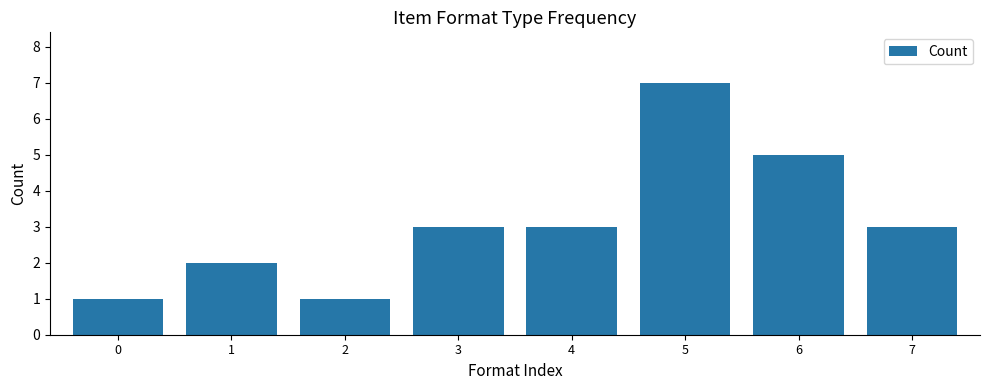

What is the difference between the maximum and minimum values?

6